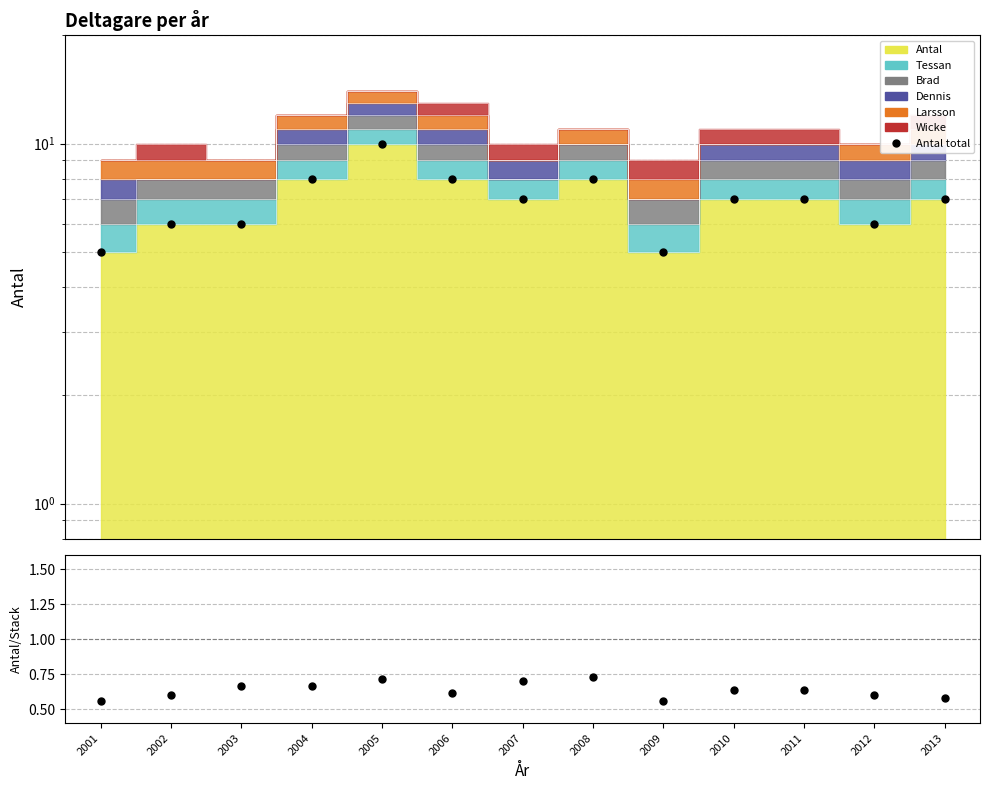

Does the chart have visible grid lines?

Yes